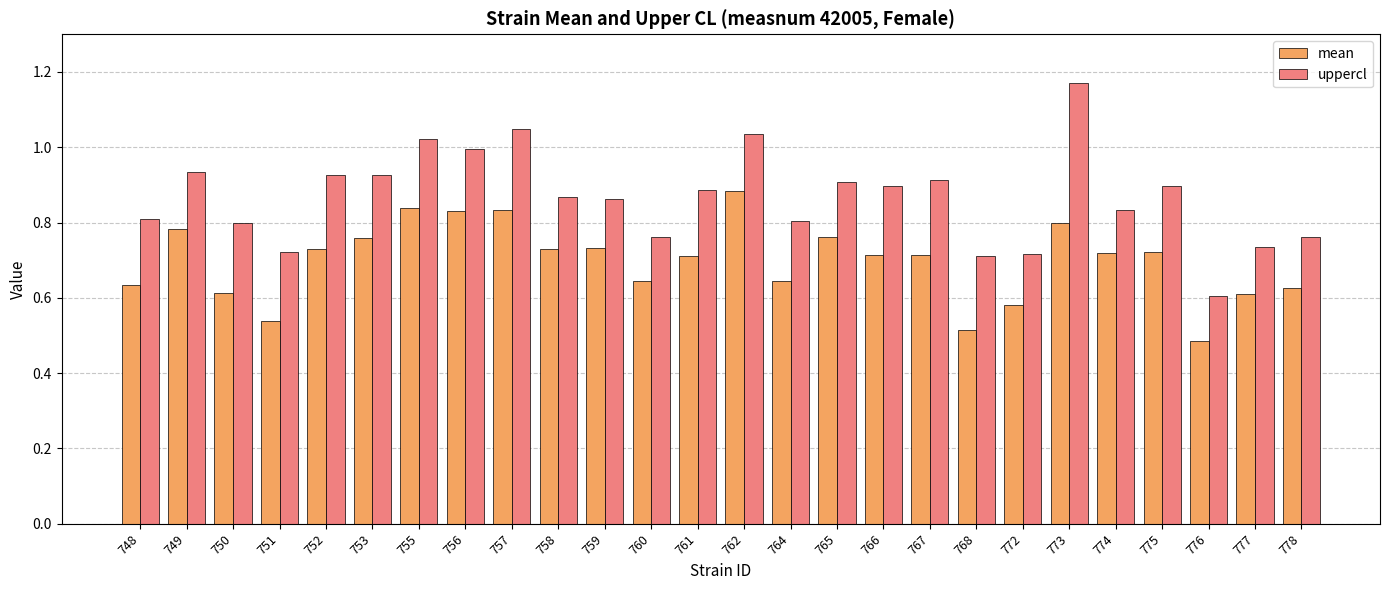

Is it true that uppercl equals 0.8 at 748?

True